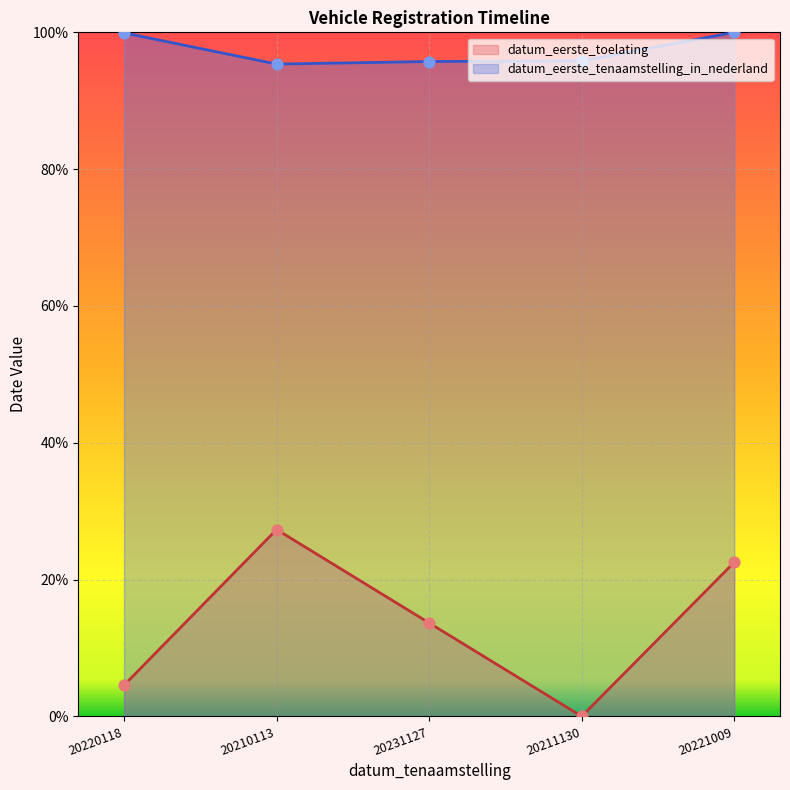

At how many categories does at least one series exceed 51?

5